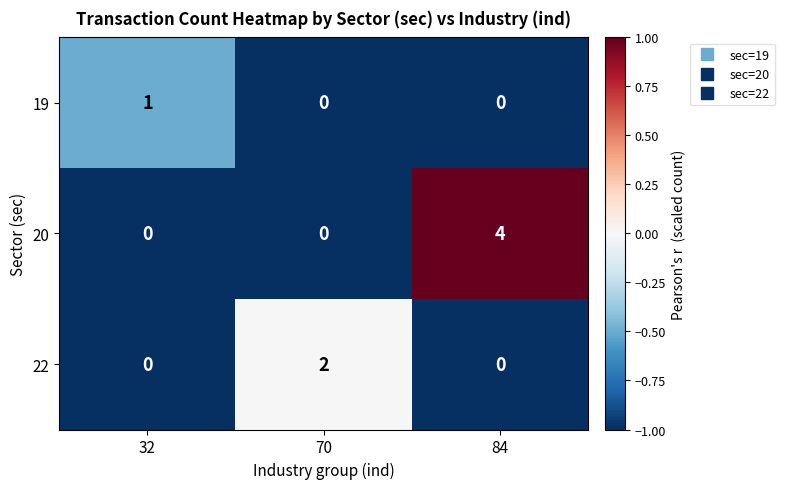

List the series in order of their peak value, lowest first.

19, 22, 20